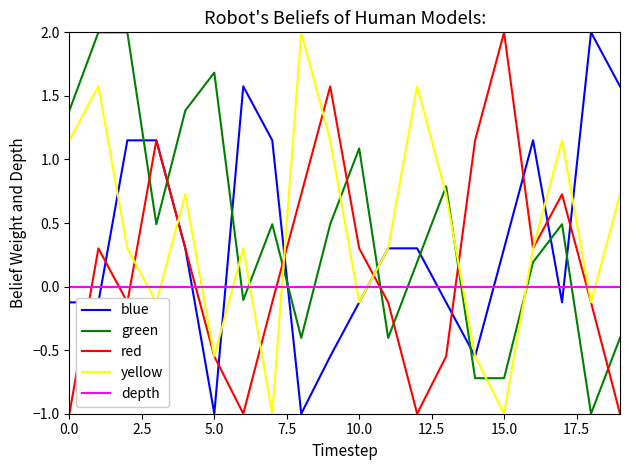

What is the highest value of the yellow series?

2.0